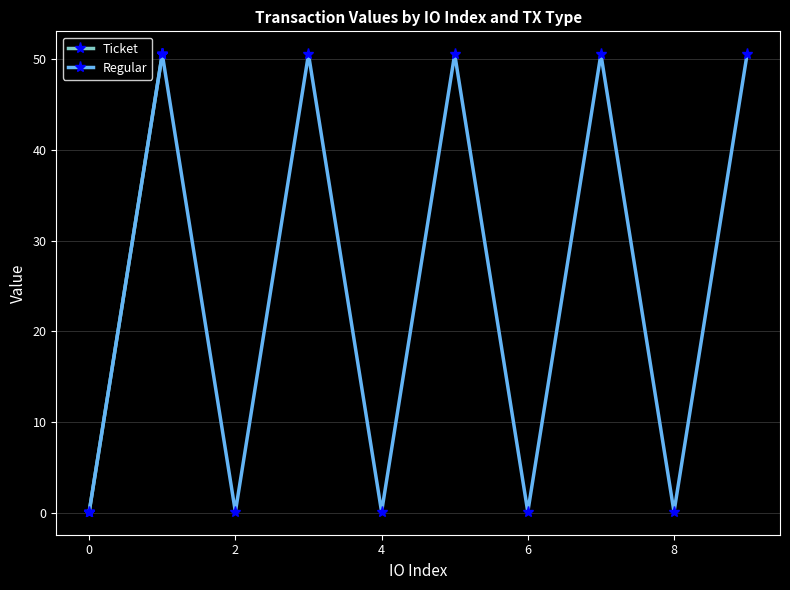

True or false: Ticket has more than 2 points higher than both neighbors.

False